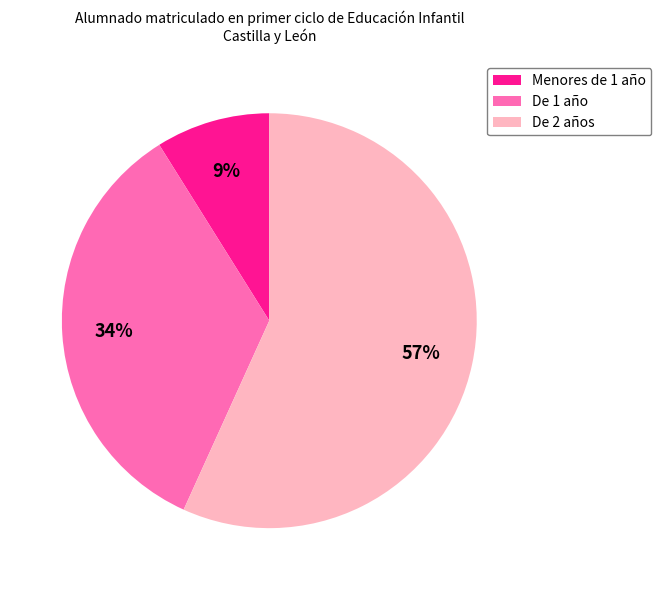

Is the sum of Menores de 1 año and De 2 años greater than half?

Yes